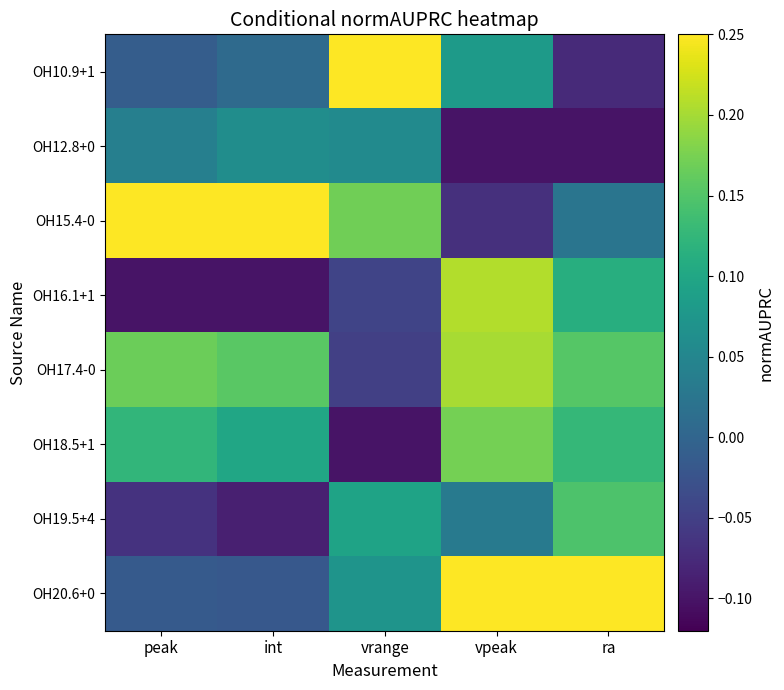

What is the total value across all series at peak?

0.4